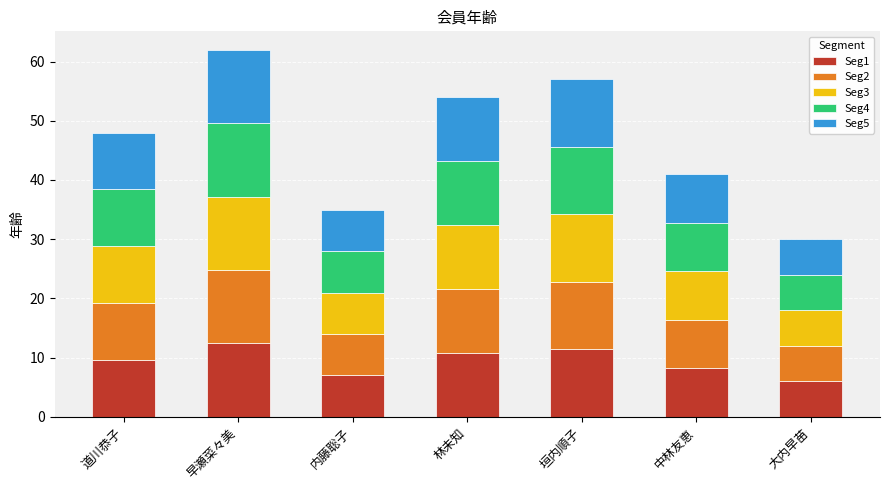

The Seg1 series shows 8.2 at 早瀬菜々美. True or false?

False